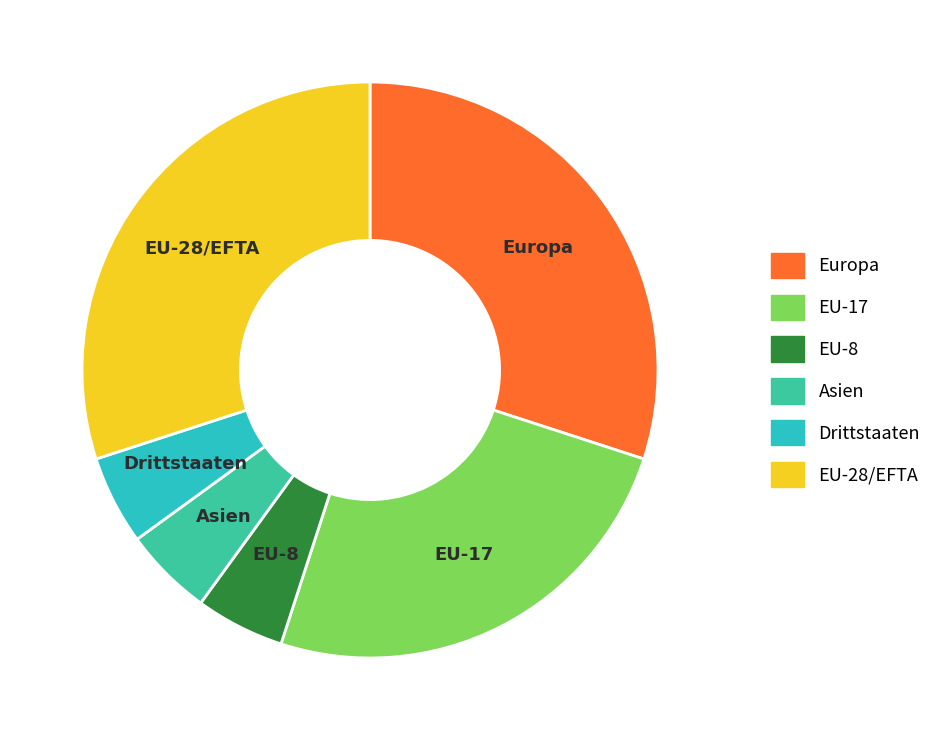

Does EU-17 account for over 50% of the chart?

No